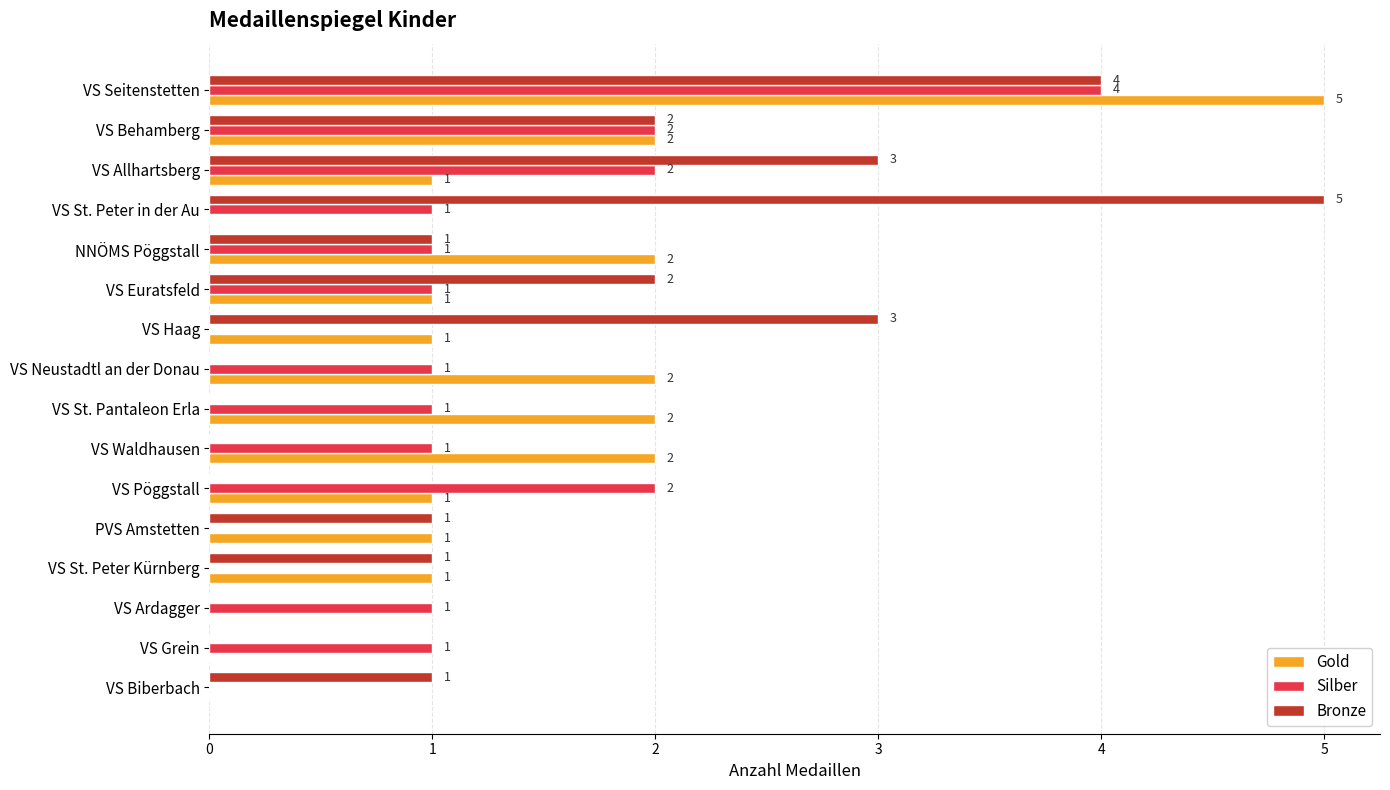

At which category is the sum across all series the highest?

VS Seitenstetten